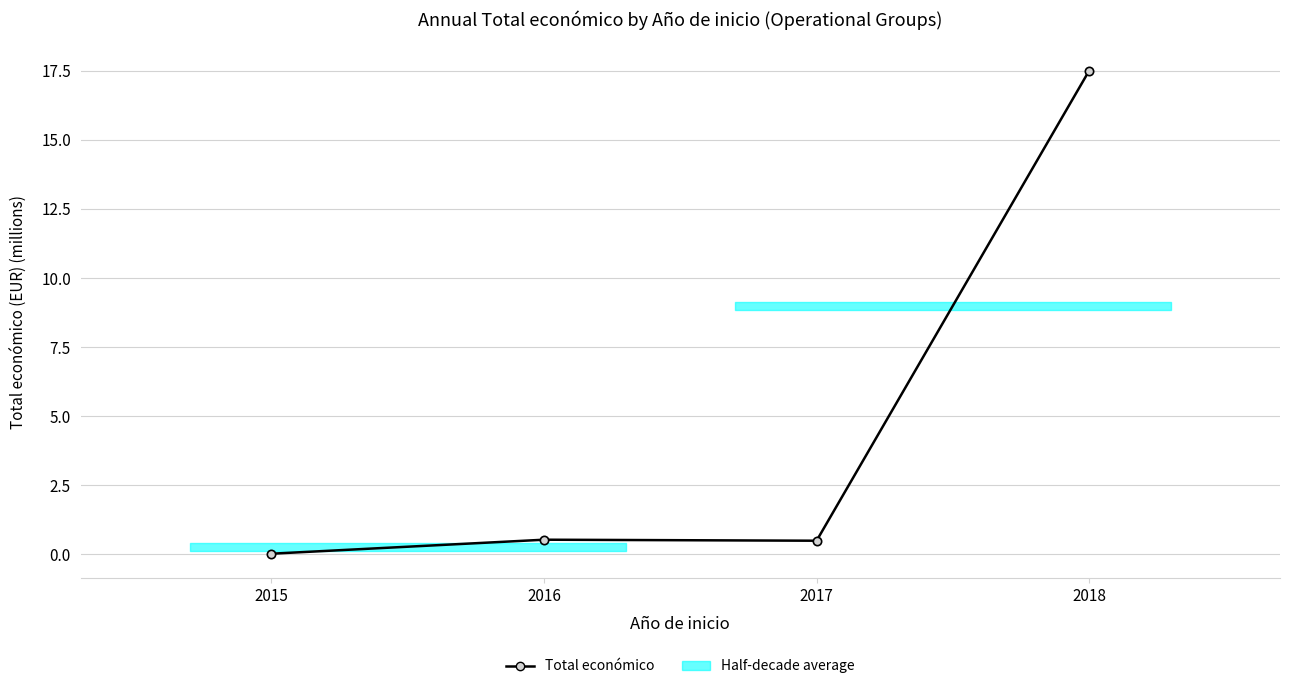

What is the difference between the maximum and minimum values?

17.5